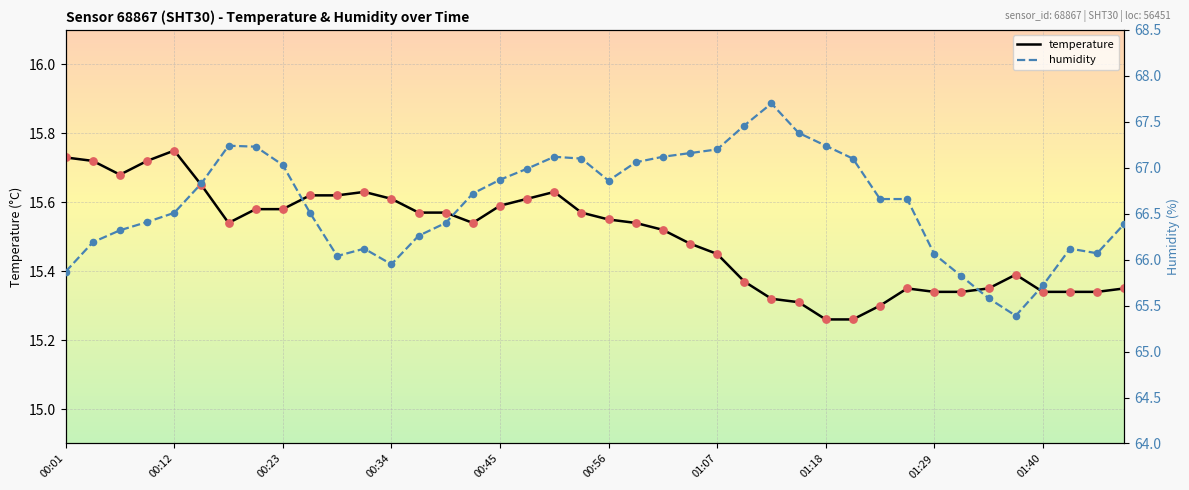

What are all the series names shown in the legend?

temperature, humidity